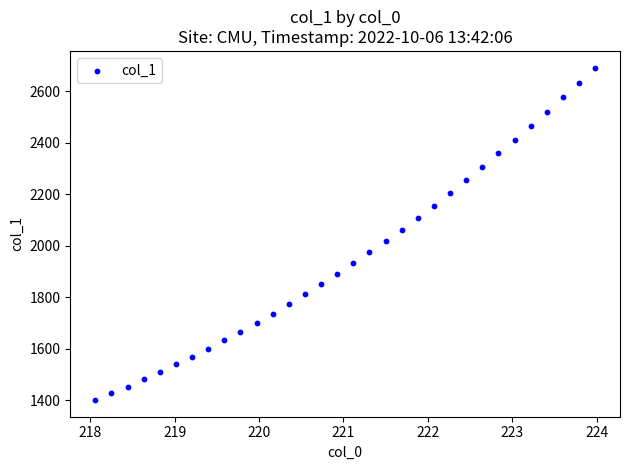

What is the range of Y values (max minus min)?

1291.9